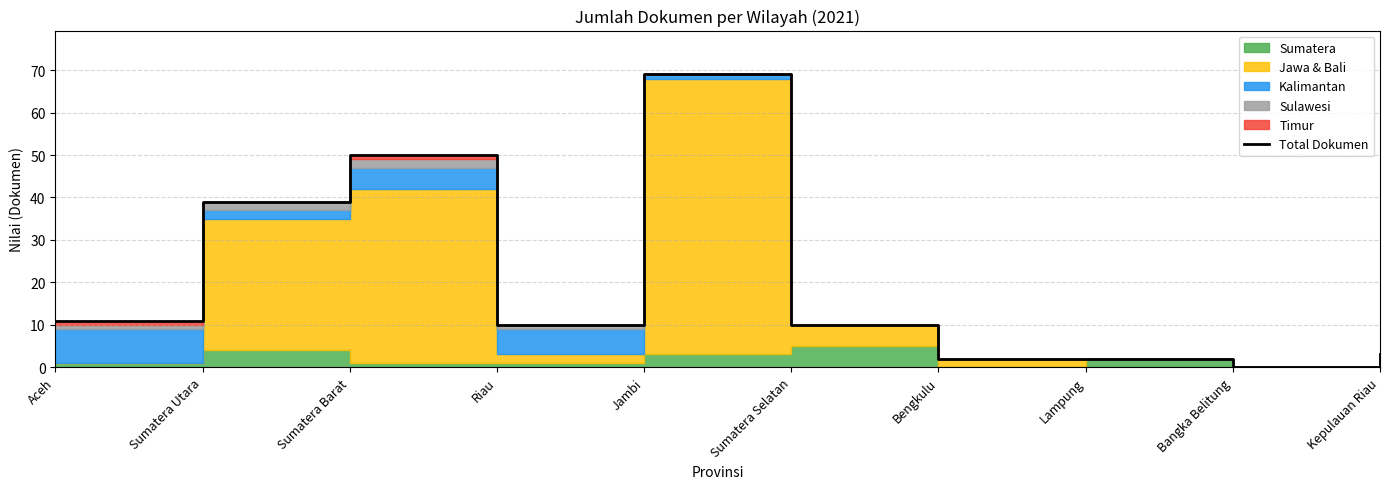

Reading left to right, list all the values displayed in this chart.

Aceh=11	Sumatera Utara=39	Sumatera Barat=50	Riau=10	Jambi=69	Sumatera Selatan=10	Bengkulu=2	Lampung=2	Bangka Belitung=0	Kepulauan Riau=3